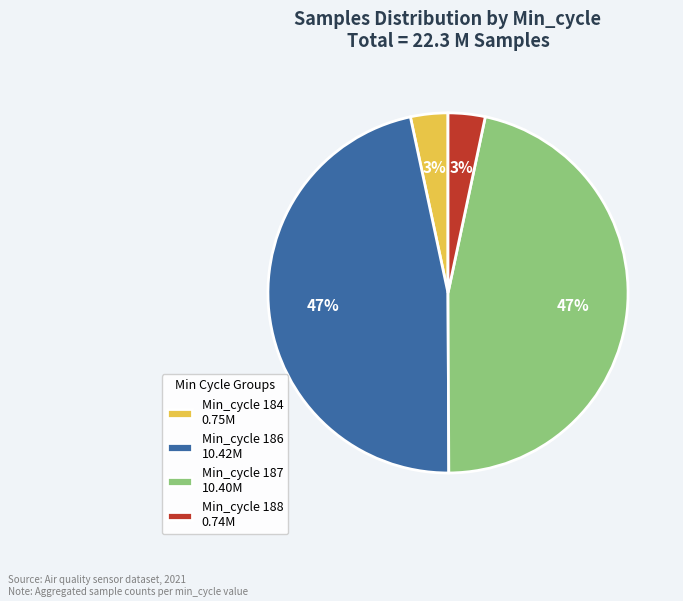

True or false: Min_cycle 186 10.42M accounts for 56% of the total.

False